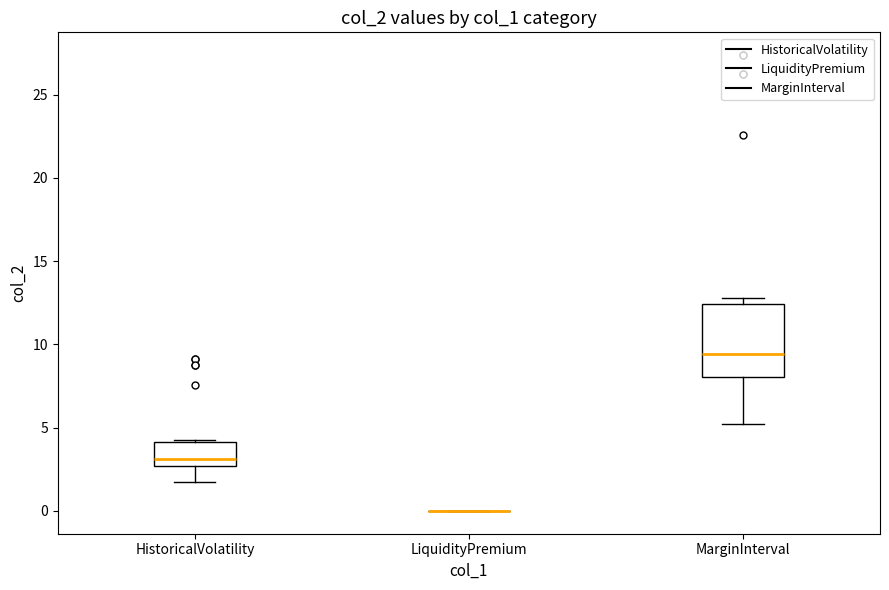

Which box is the tallest, from its lower edge to its upper edge?

MarginInterval